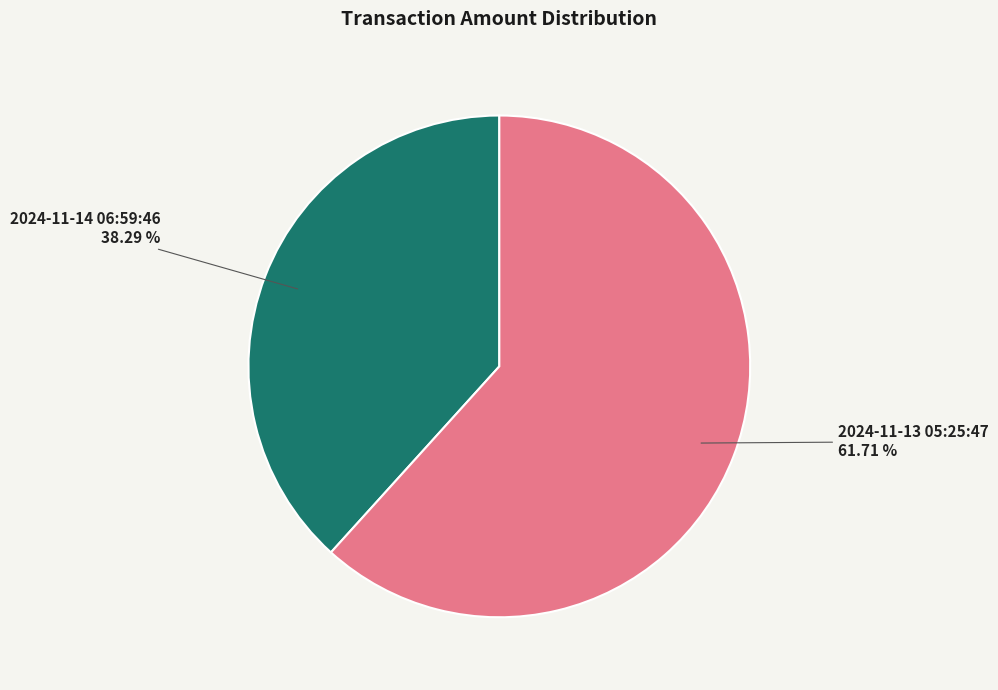

What is the ratio of the value at 2024-11-14 06:59:46 38.29 % to the value at 2024-11-13 05:25:47 61.71 %?

0.6